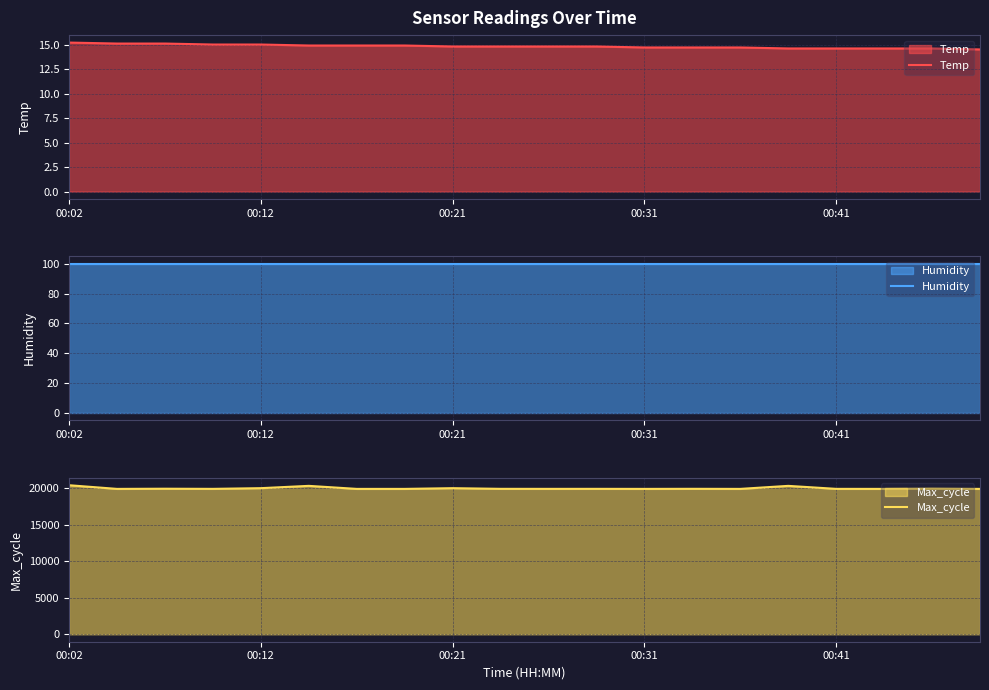

At which category is the sum across all series the highest?

00:02